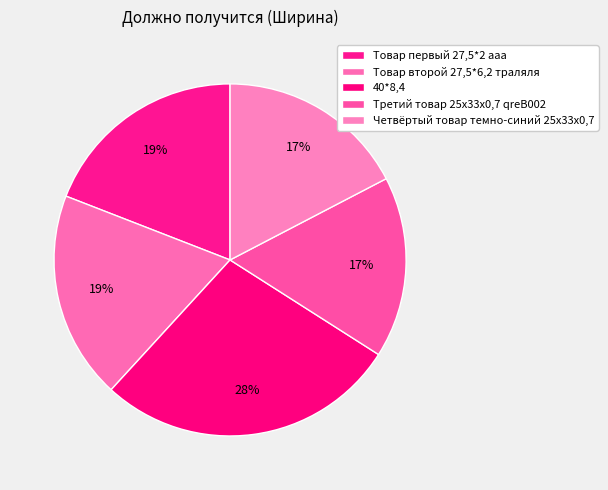

True or false: Товар второй 27,5*6,2 траляля accounts for 11% of the total.

False